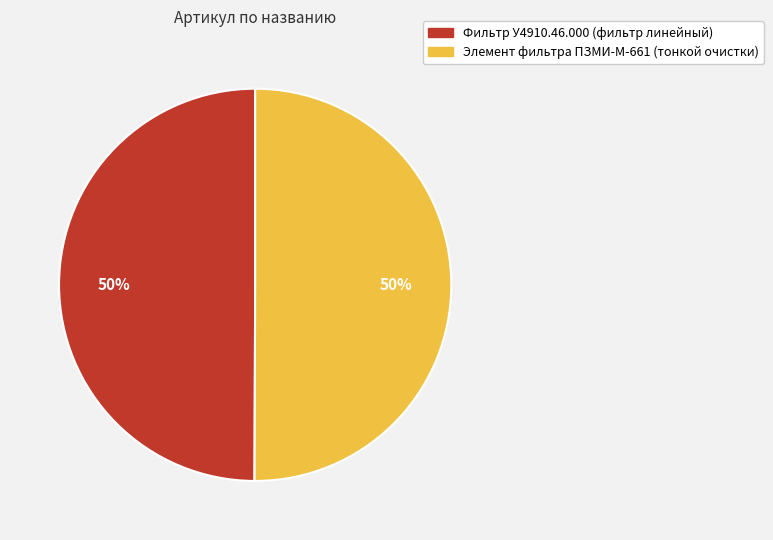

To the nearest percent, what is the combined percentage of Фильтр У4910.46.000 (фильтр линейный) and Элемент фильтра ПЗМИ-М-661 (тонкой очистки)?

100%